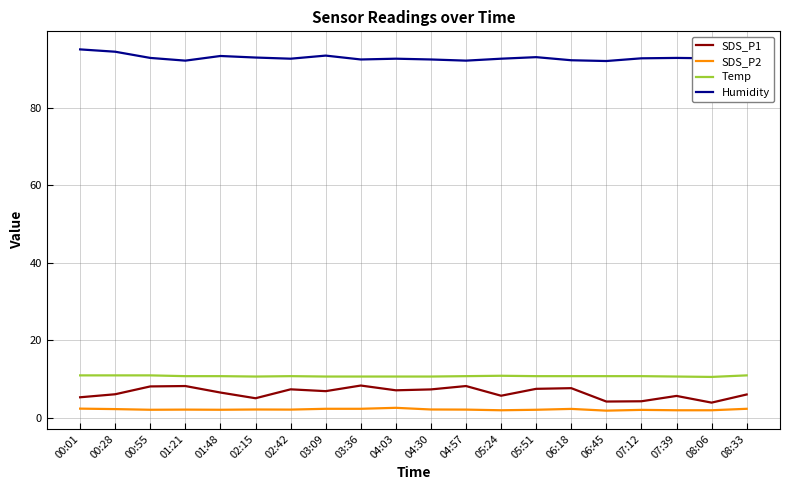

What is the total value across all series at 00:28?

113.9